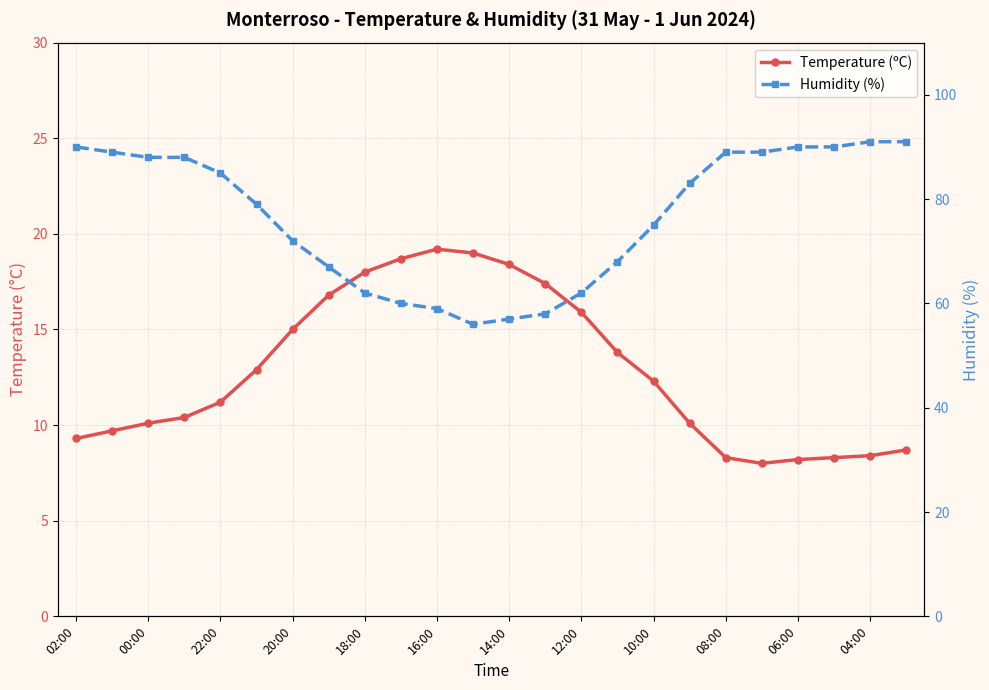

How many data points in Humidity (%) are above 83?

11